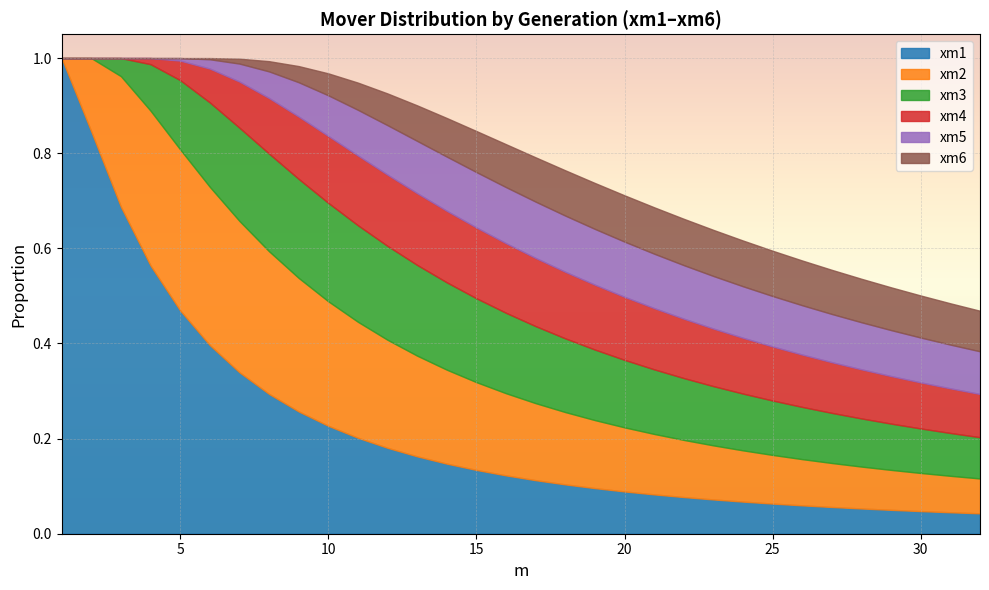

What is the value of the xm5 point at the 18th from the left?

0.1